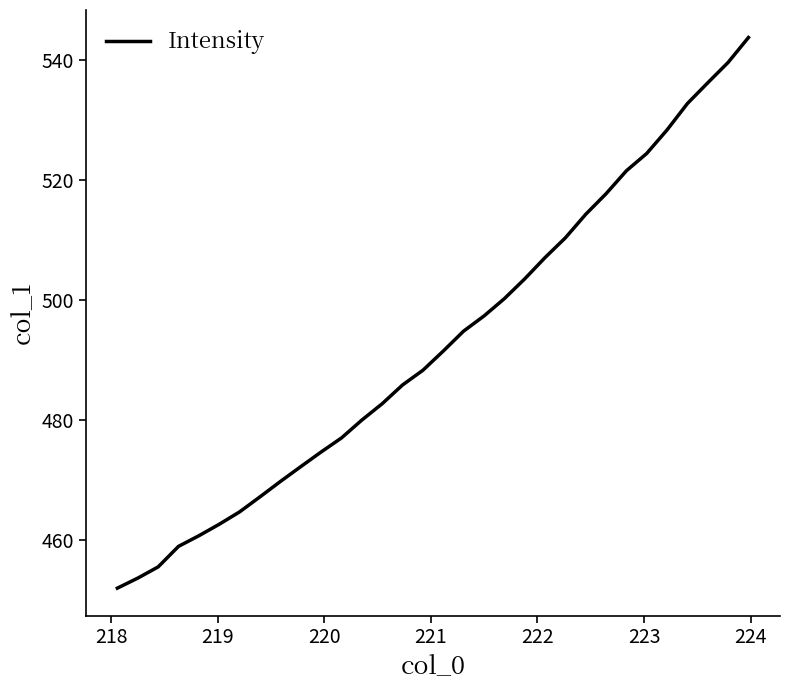

What is the maximum value shown in the chart?

543.7